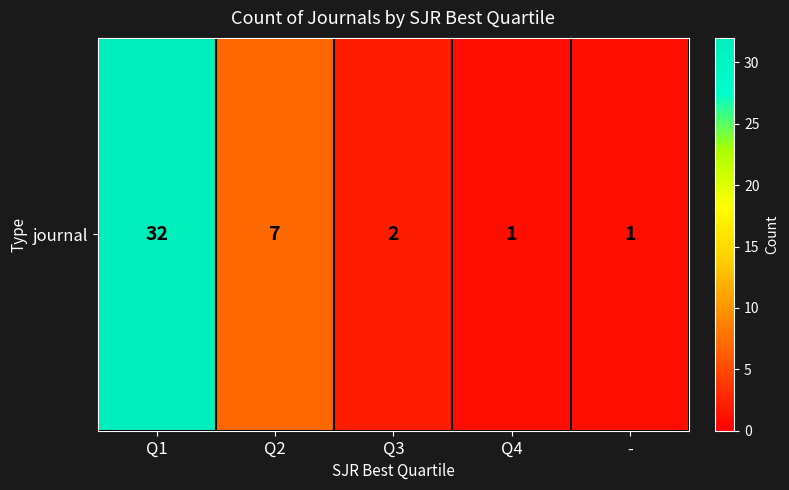

What is the ratio of the value at Q2 to the value at Q4?

7.0